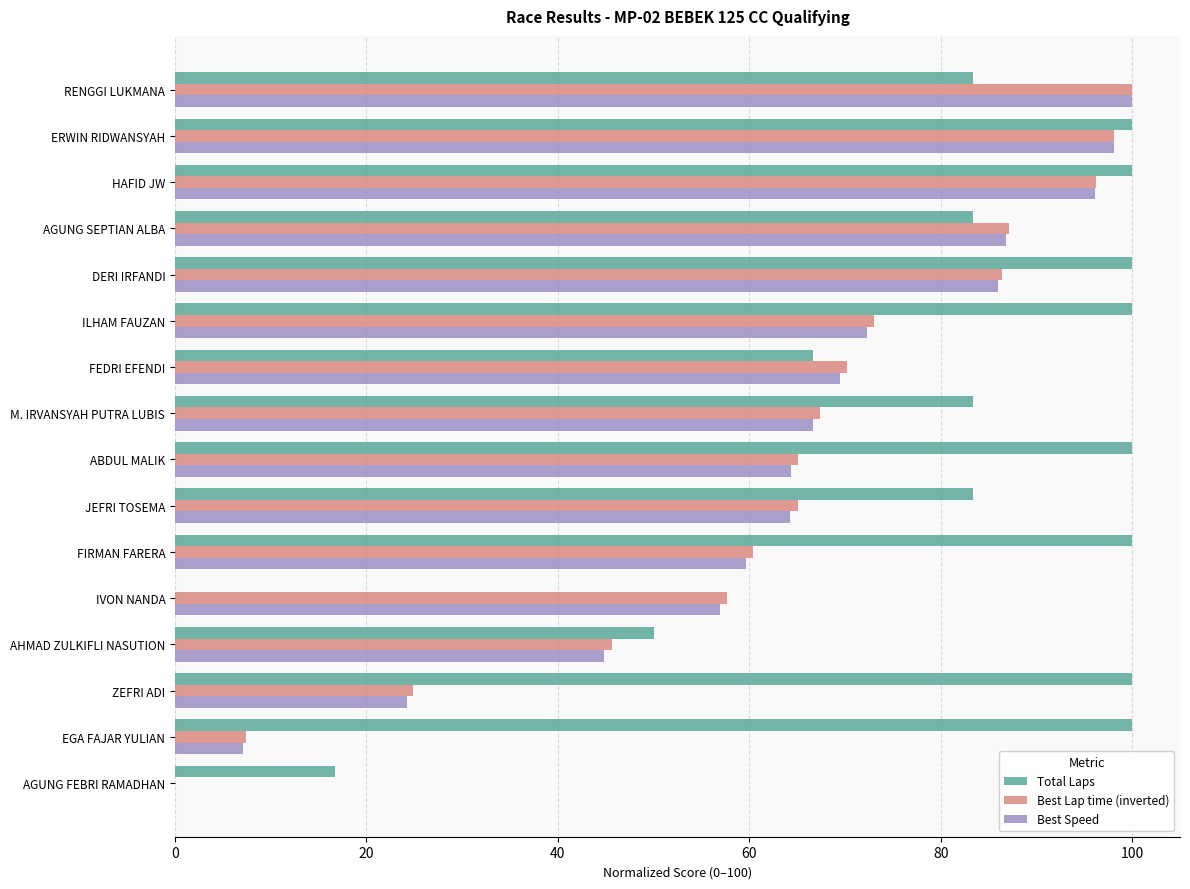

Where is Best Lap time (inverted) nearest to the value 50?

AHMAD ZULKIFLI NASUTION